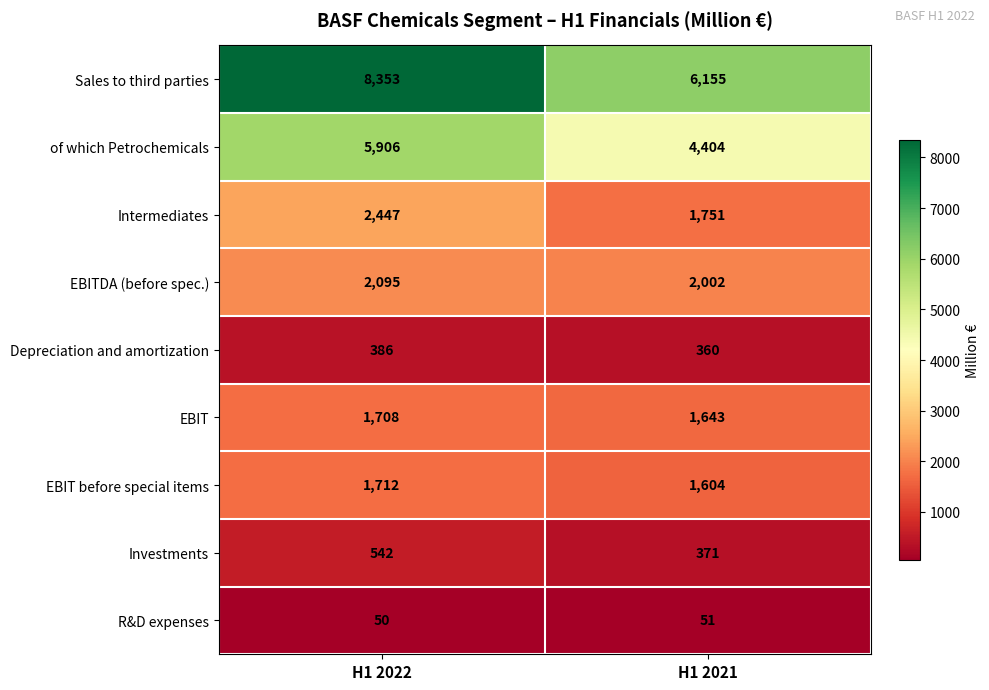

What is the difference between the Sales to third parties values at H1 2021 and H1 2022?

2198